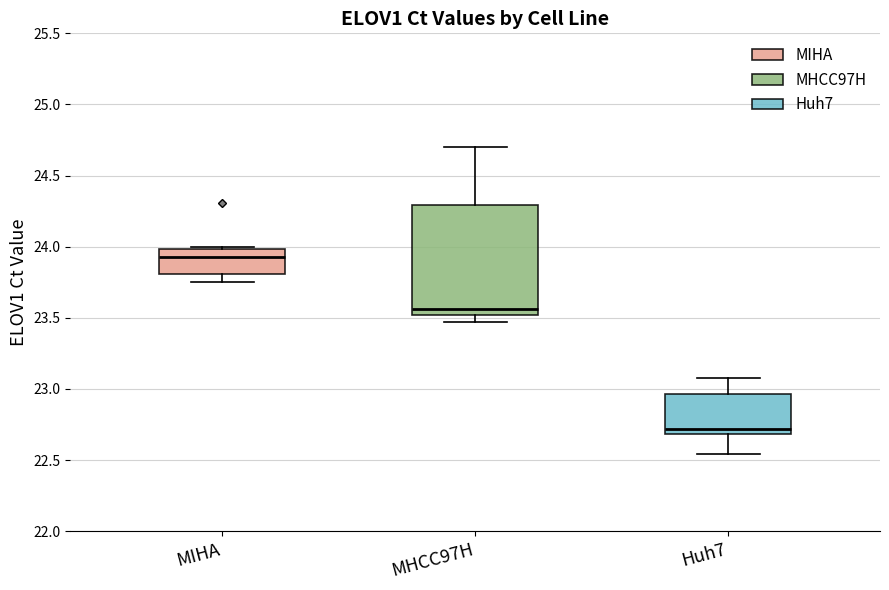

Which box has the highest median line?

MIHA